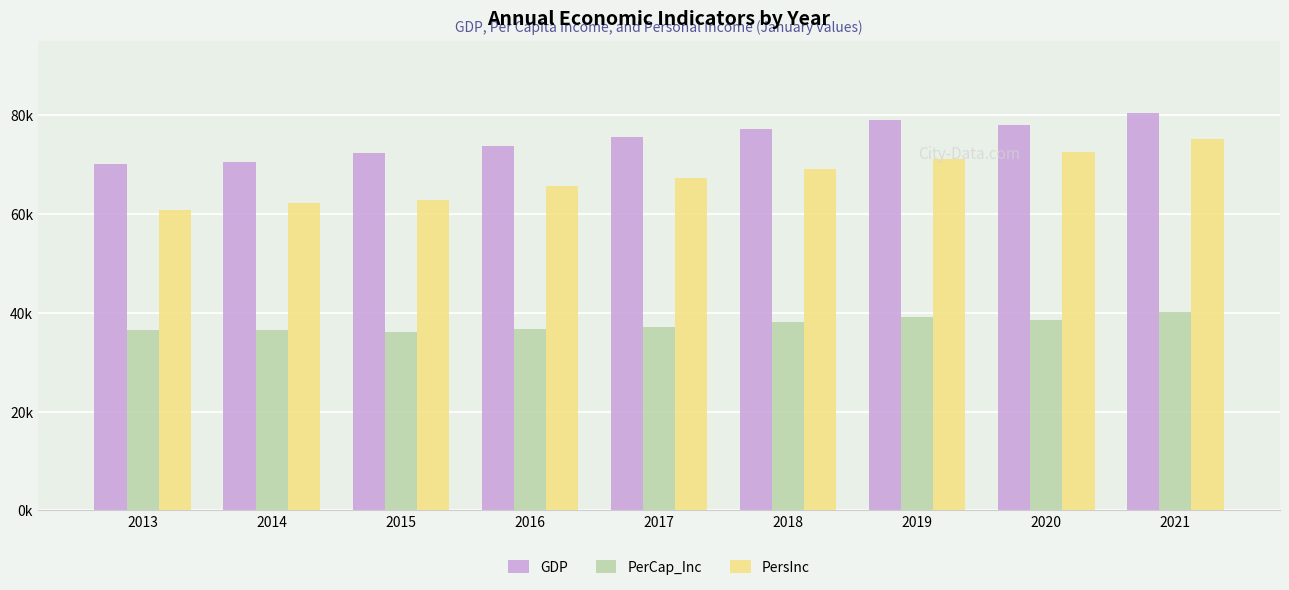

At which category is the sum across all series the highest?

2021